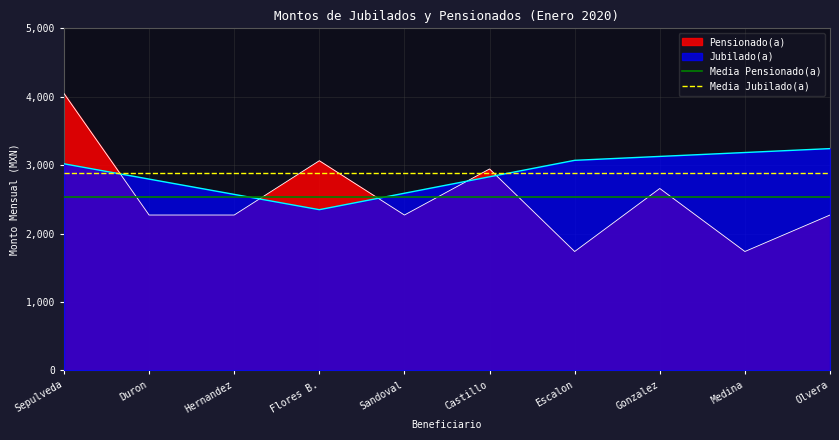

What is the label of the 2nd point from the left?

Duron